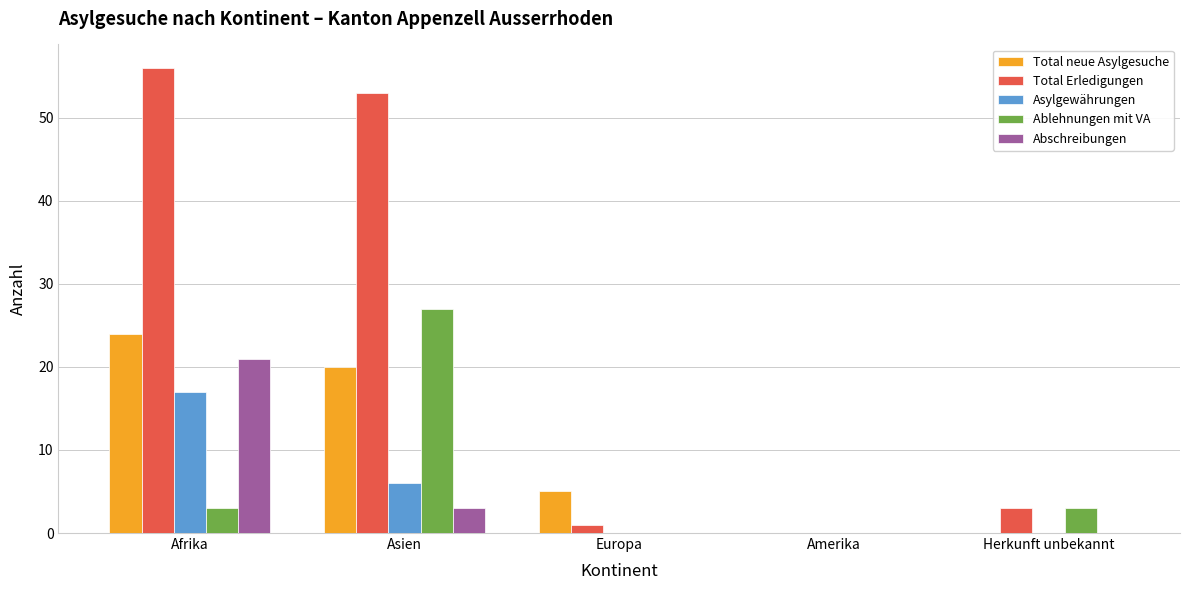

At which label does Abschreibungen reach its peak?

Afrika